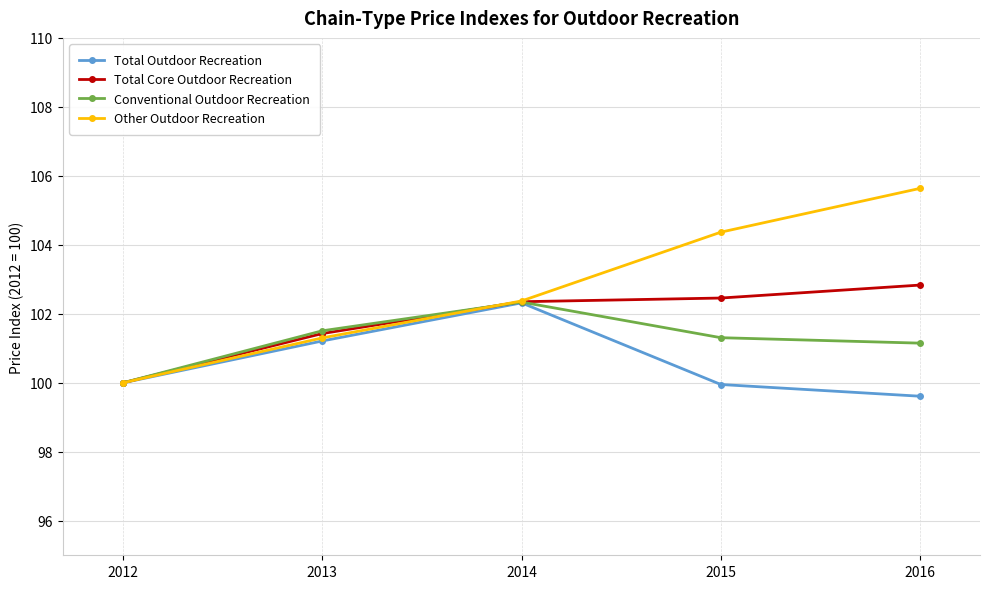

At which category does the chart reach its peak across all series?

2016